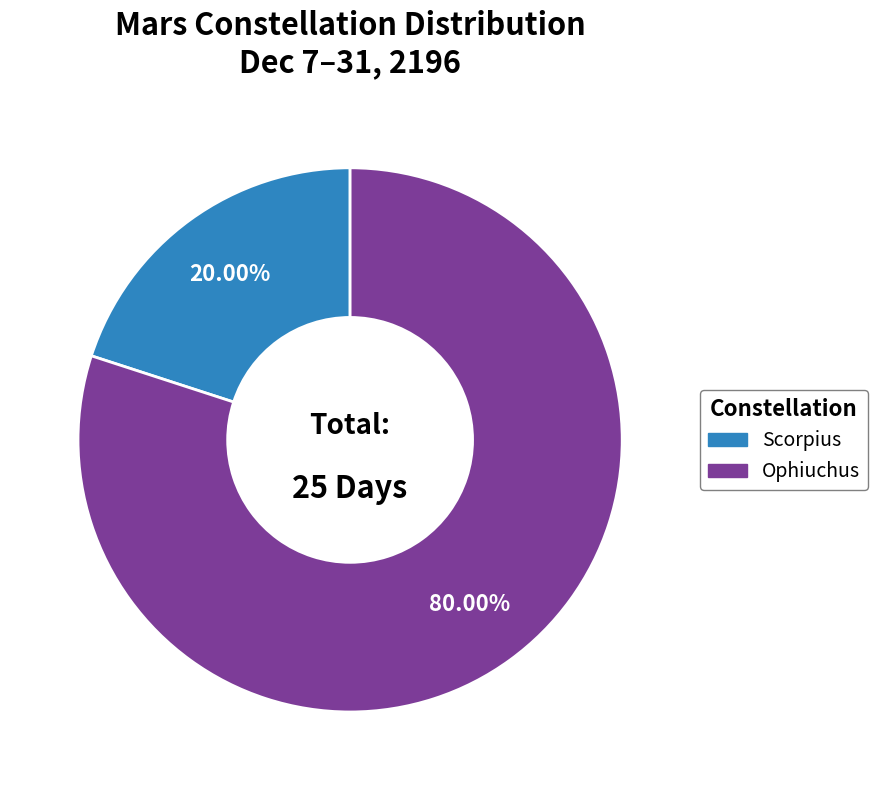

Is there any slice that represents more than half of the pie?

Yes